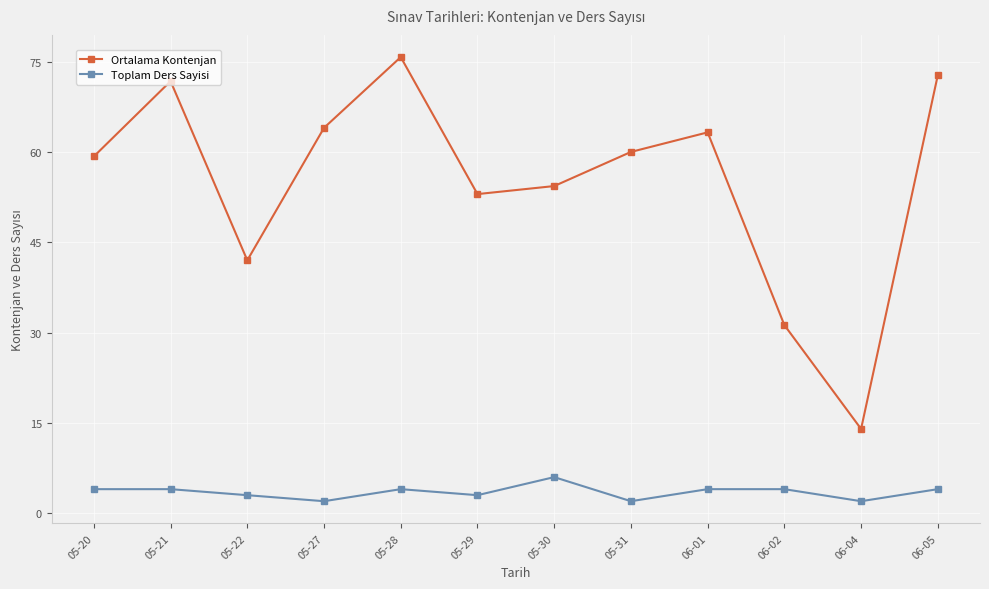

Where does the Ortalama Kontenjan series first go above 60?

05-21